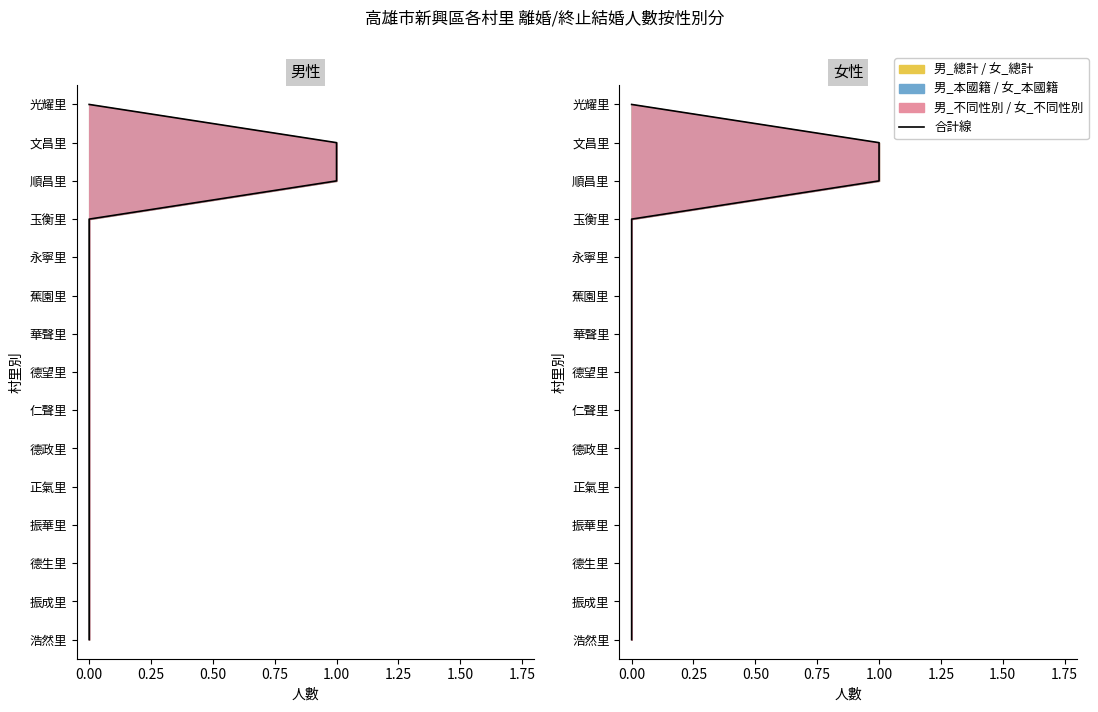

True or false: the data has more than 2 interior local peaks.

False